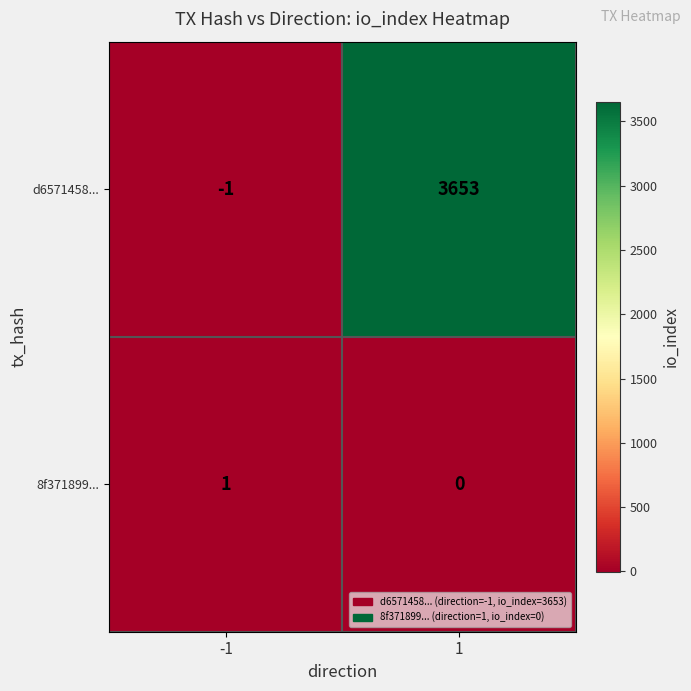

Reading right to left, list all the values displayed in this chart.

d6571458...: 1=3653	-1=-1
8f371899...: 1=0	-1=1